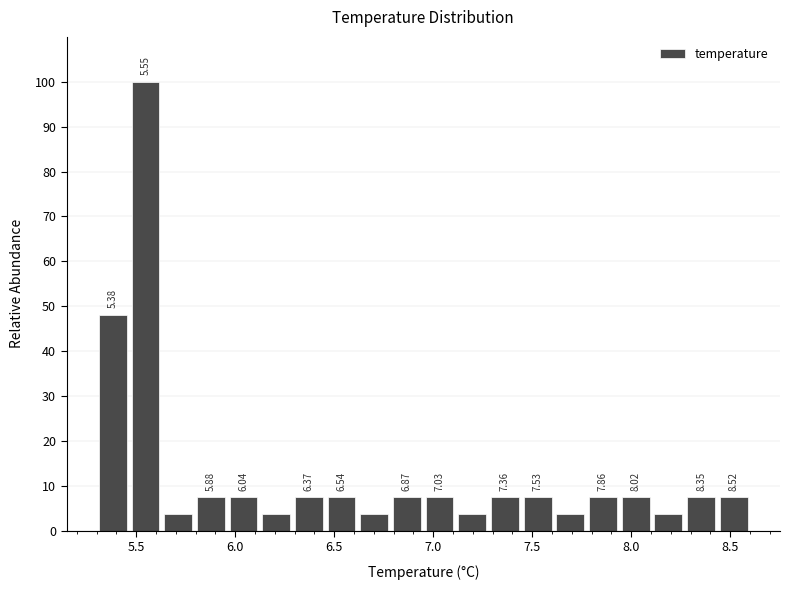

Read against the x-axis, roughly where is the centre of the tallest bar?

5.55